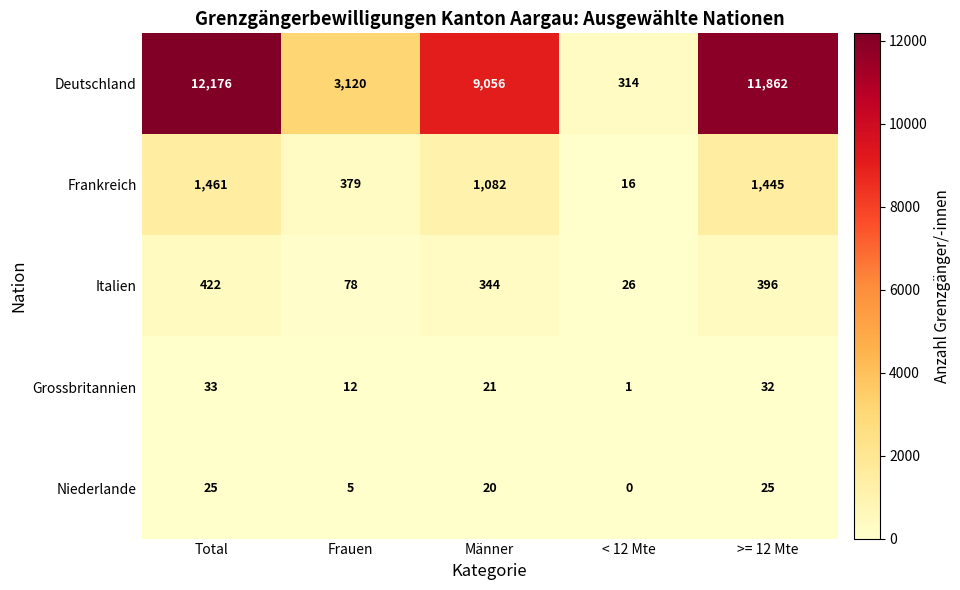

How many data points does each series have?

5